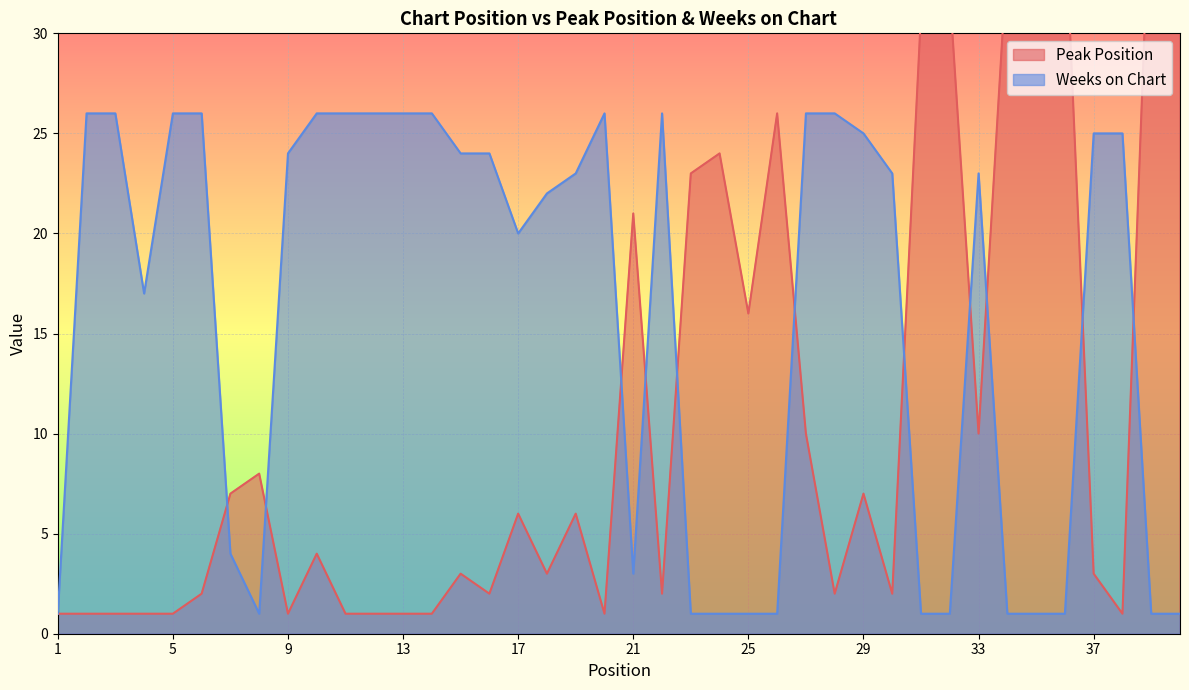

What is the spread (max minus min) of values at 13?

25